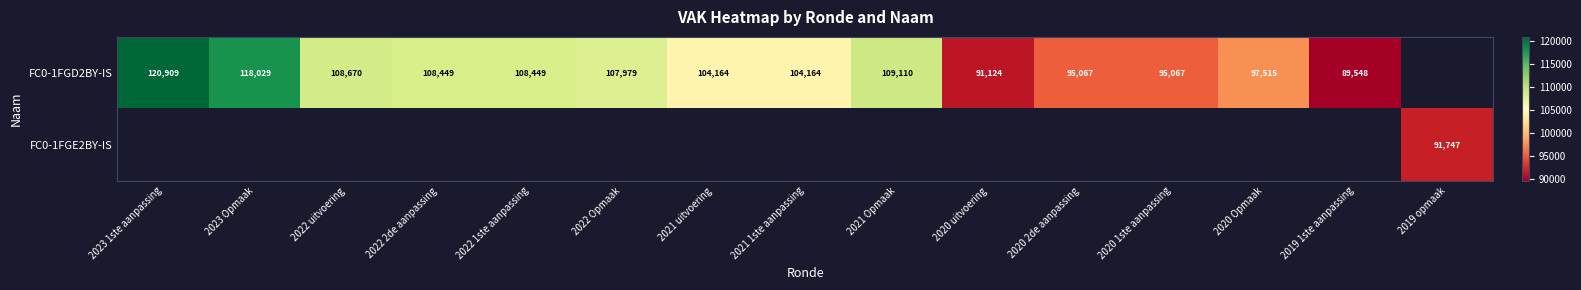

Is it true that FC0-1FGD2BY-IS equals 170608.4 at 2022 uitvoering?

False